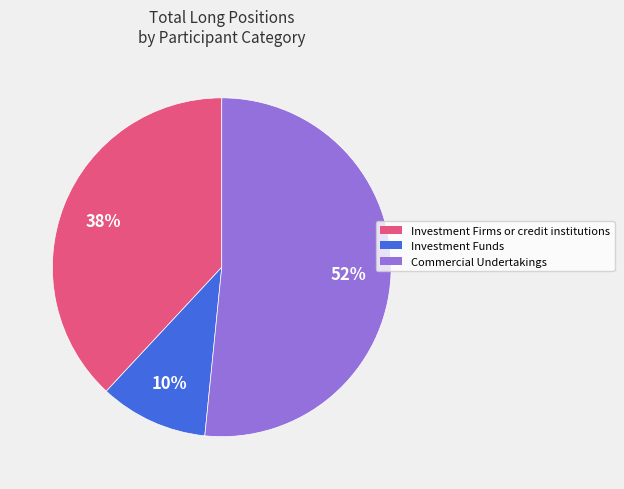

Is it true that Investment Firms or credit institutions is 32% of the pie?

False